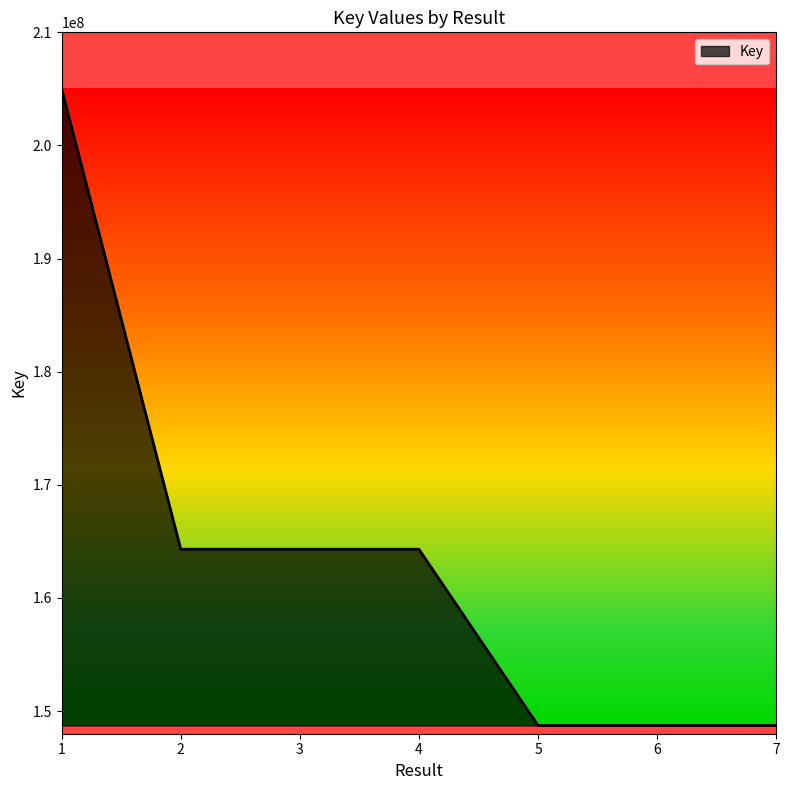

Approximately how many times larger is the value at 7 compared to 6?

1.0